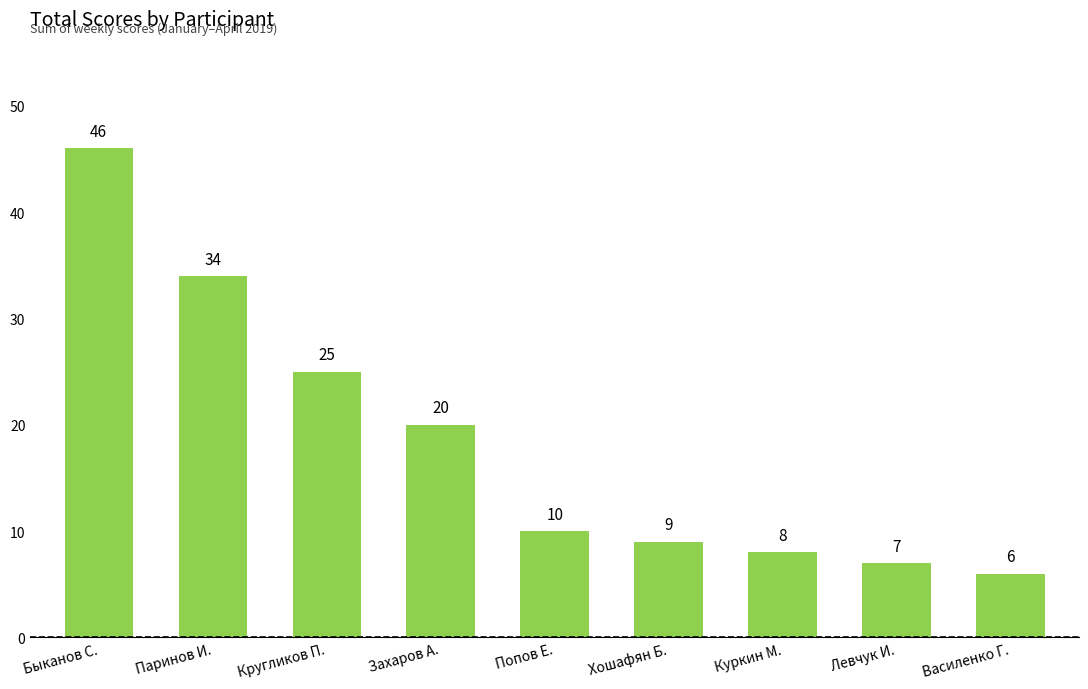

Where is the data nearest to the value 26?

Кругликов П.